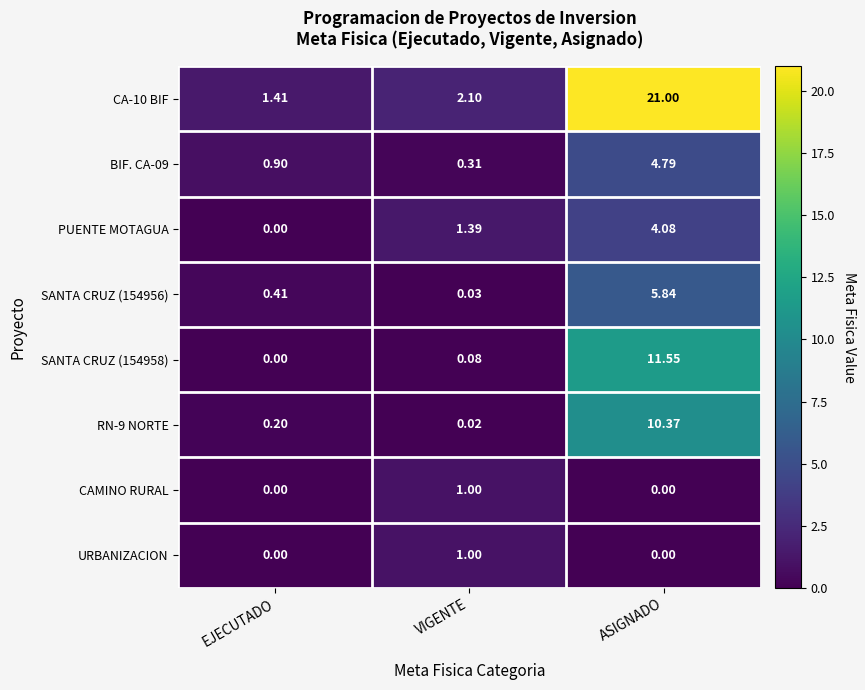

Which series has the largest total across all categories?

CA-10 BIF